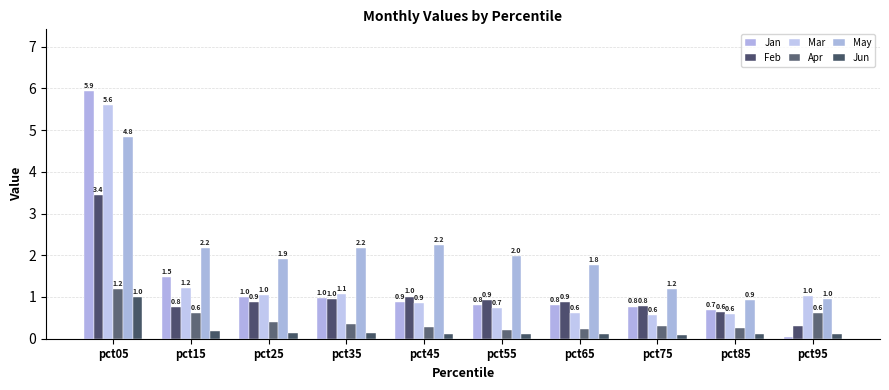

Which has a higher value, pct45 or pct65?

pct45